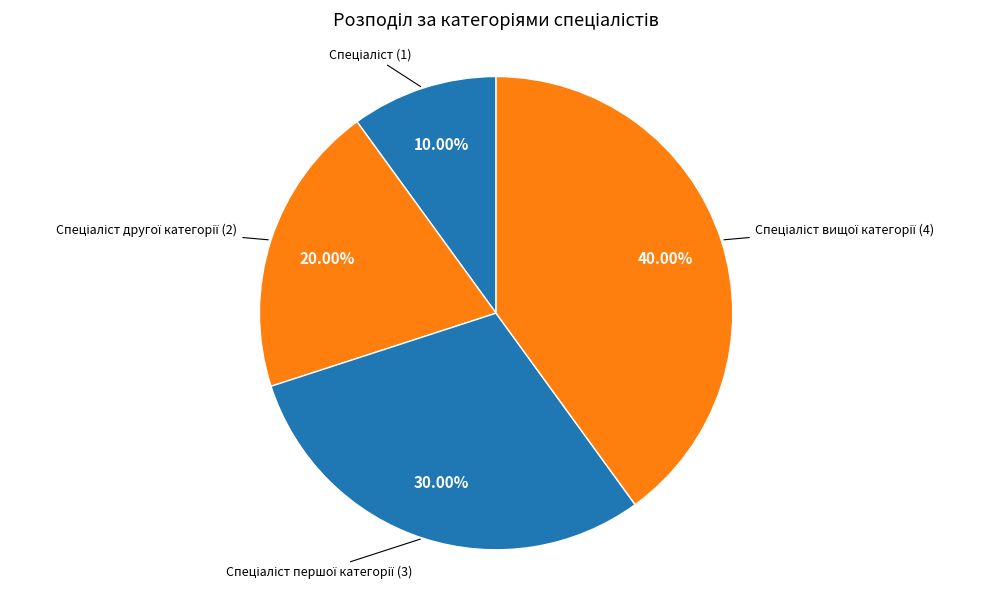

How many slices are in this pie chart?

4